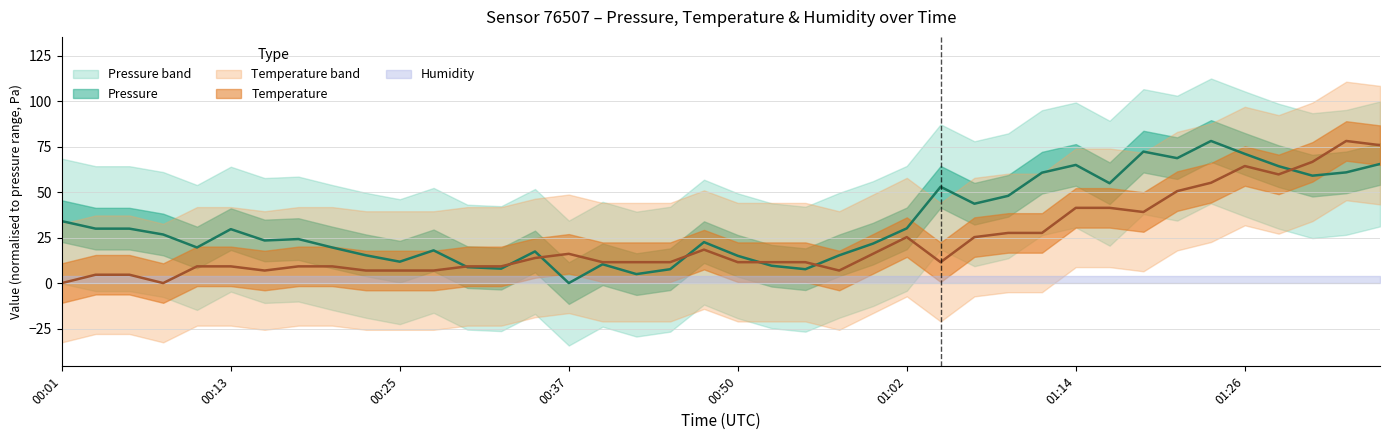

At how many categories does at least one series exceed 5?

40